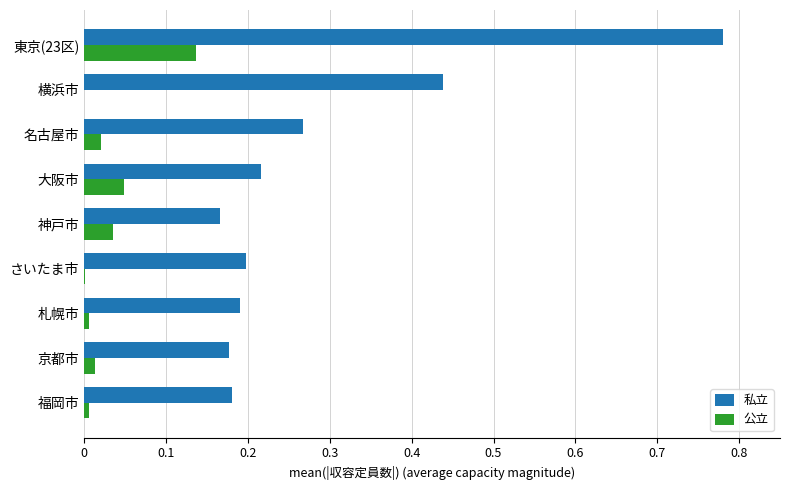

What is the sum of all 私立 values?

2.6